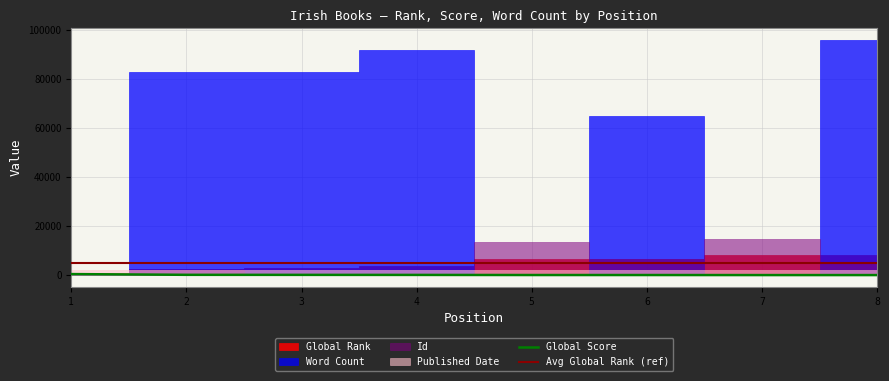

Which has a higher value, 8 or 3?

3